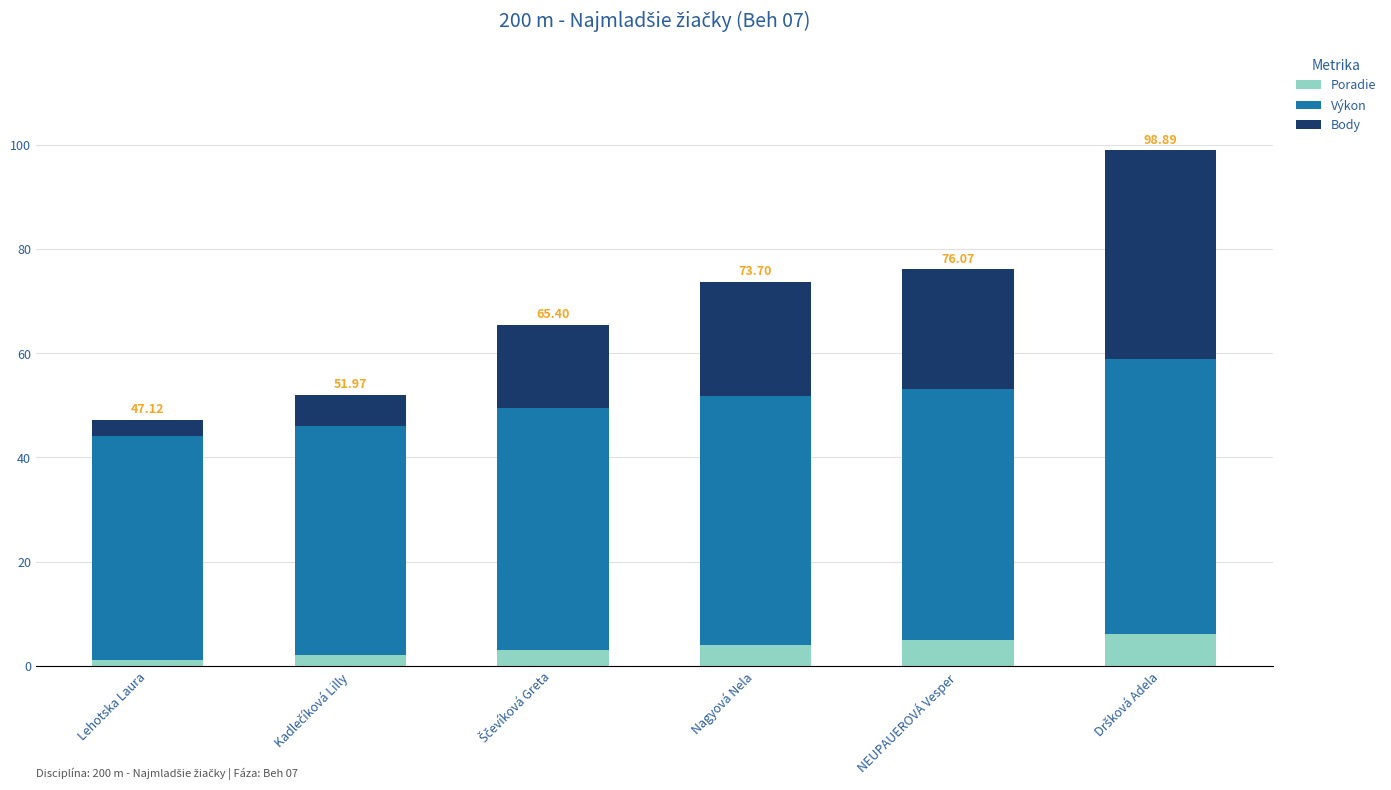

Is it true that Poradie equals 5.0 at NEUPAUEROVÁ Vesper?

True